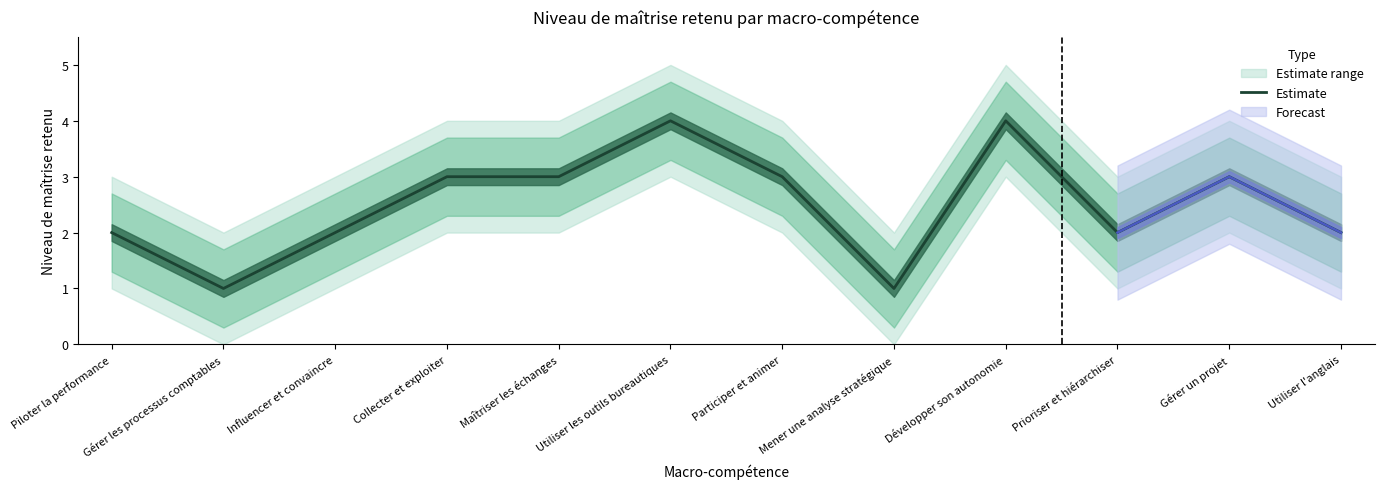

Count the values in the range 2 to 3.

8